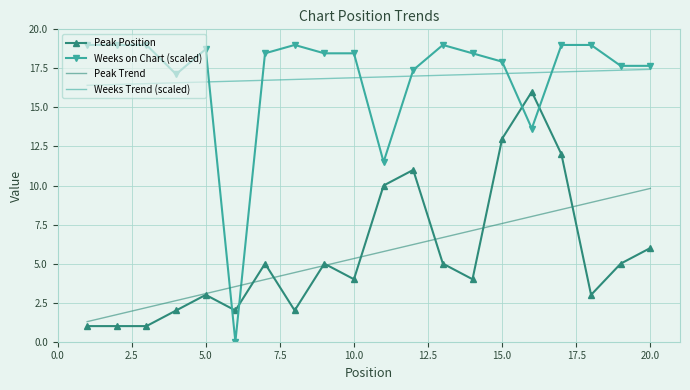

What is the maximum value for Peak Trend?

9.8